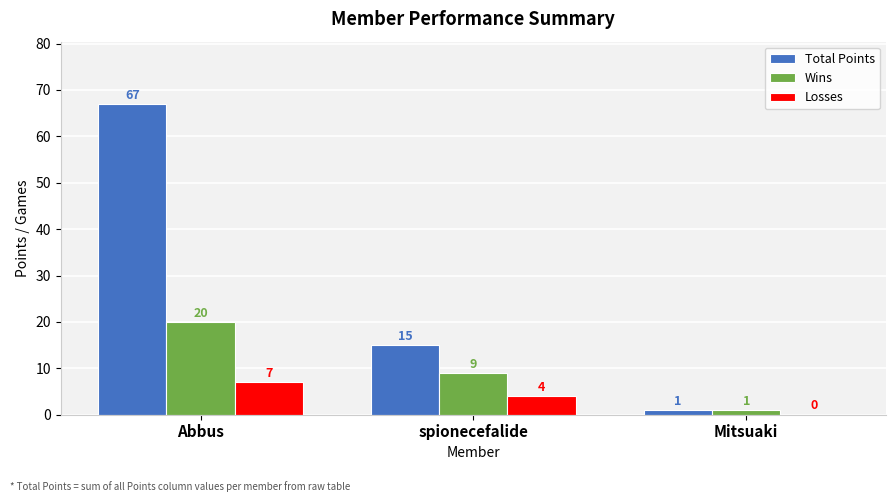

Between Abbus and spionecefalide, which series saw the biggest shift?

Total Points